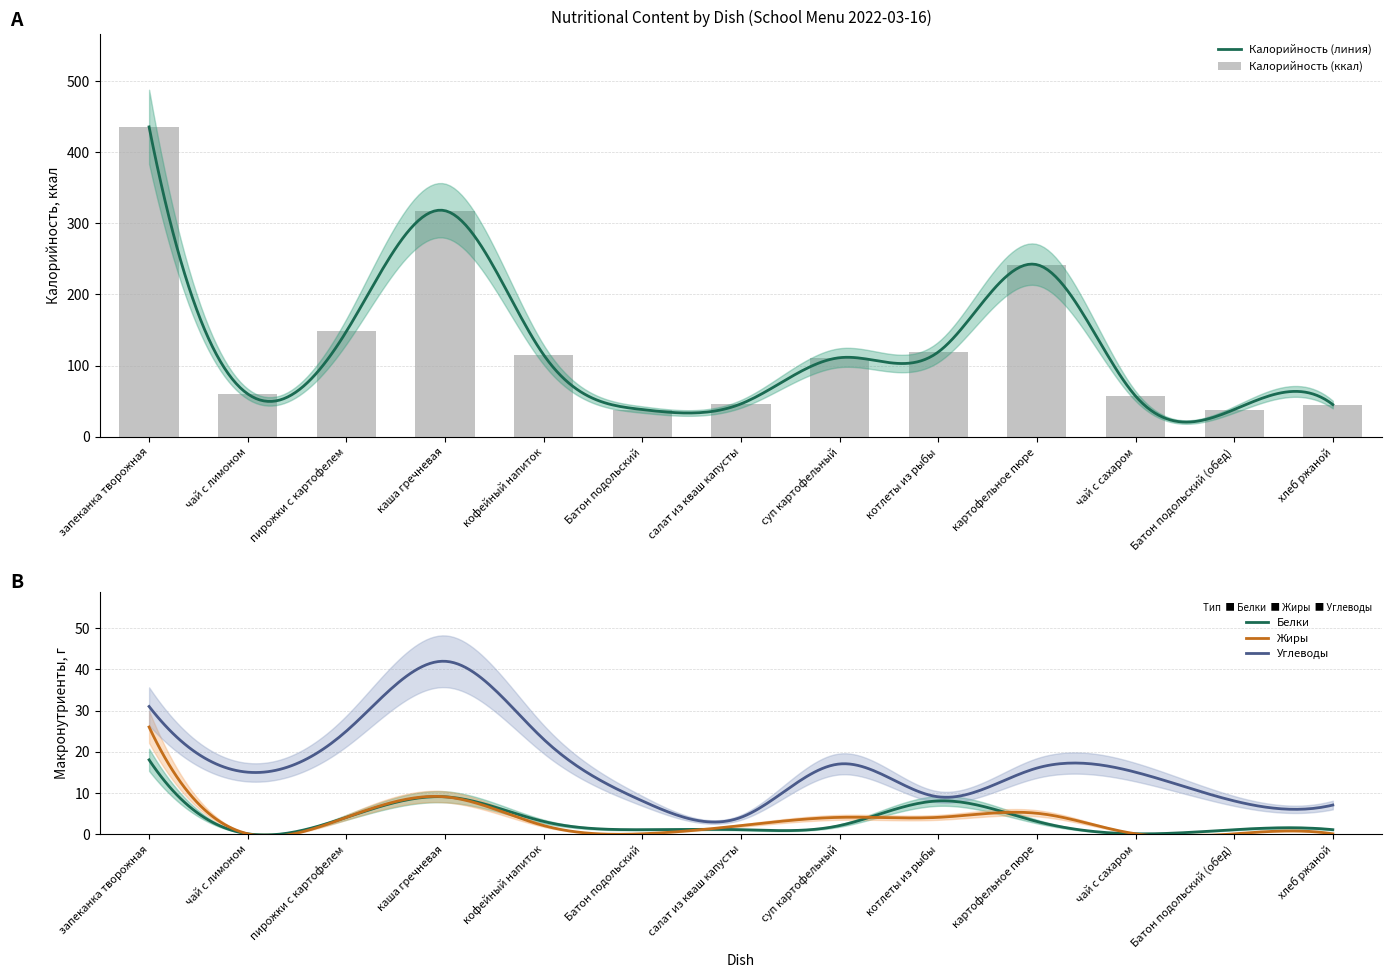

Reading left to right, list all the values displayed in this chart.

Калорийность: 436	60	148	318	115	38	46	111	119	242	57	38	45
Белки: 18	0	4	9	3	1	1	2	8	3	0	1	1
Жиры: 26	0	4	9	2	0	2	4	4	5	0	0	0
Углеводы: 31	15	25	42	23	8	4	17	9	16	15	8	7